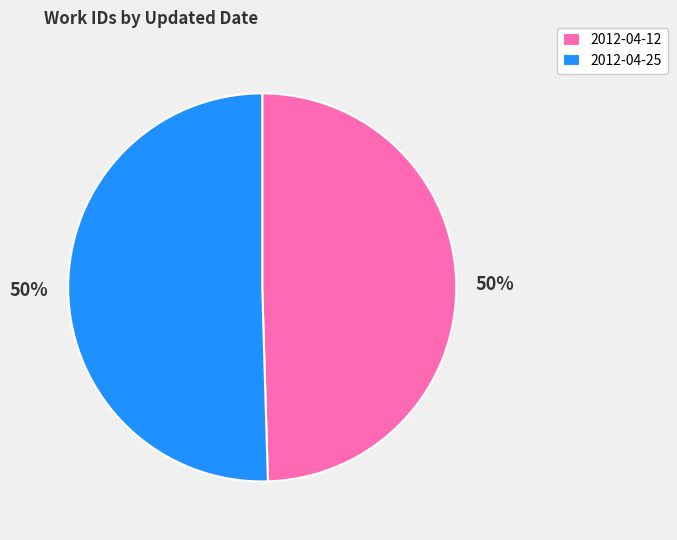

How many segments does this pie chart have?

2